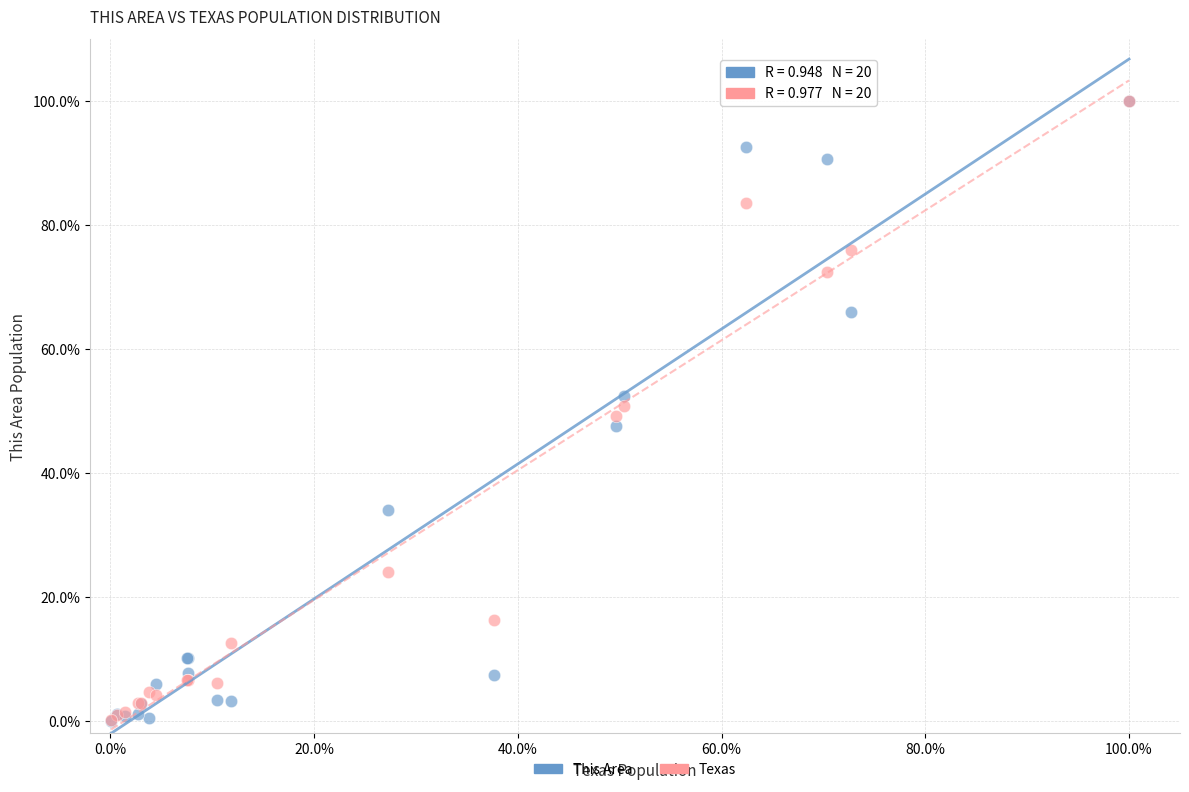

What are all the series names shown in the legend?

This Area, Texas